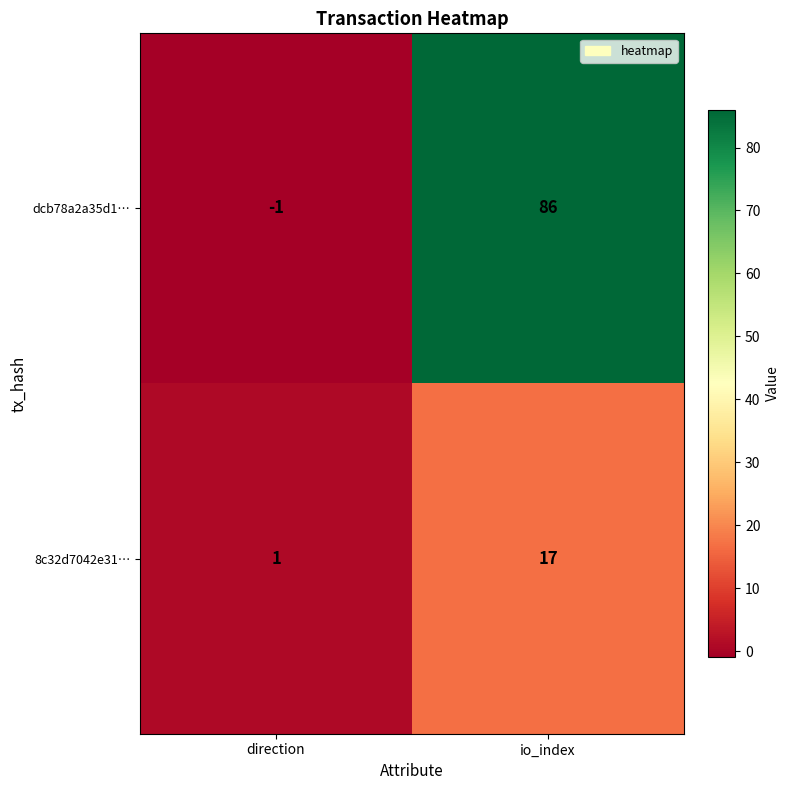

Which series has the largest total across all categories?

dcb78a2a35d1…